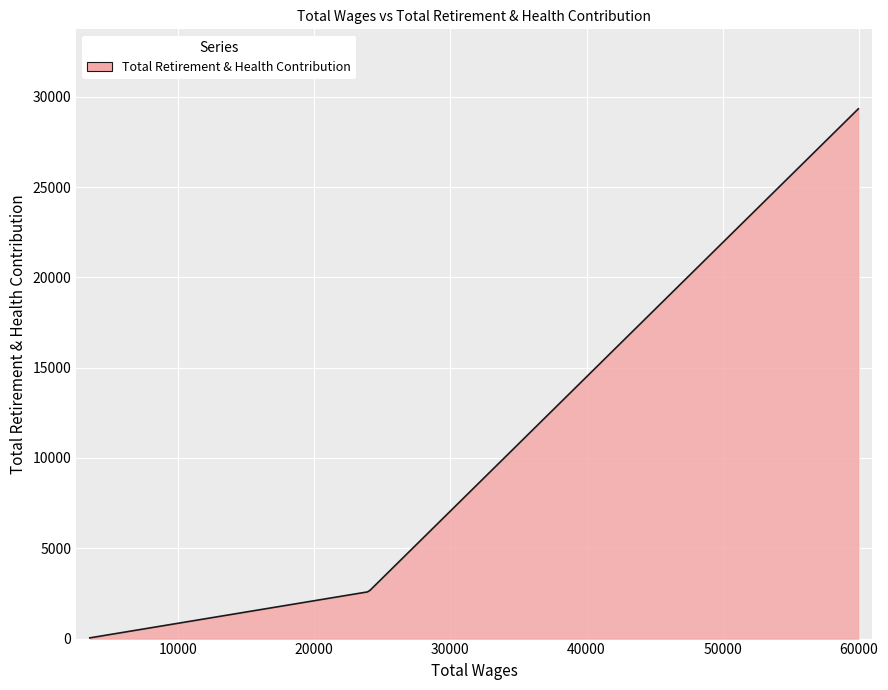

What is the greatest value displayed?

29331.0